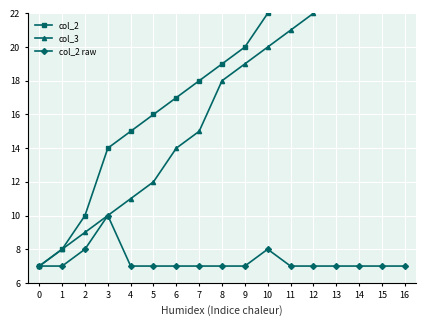

Is it true that col_3 equals 45 at 15?

False